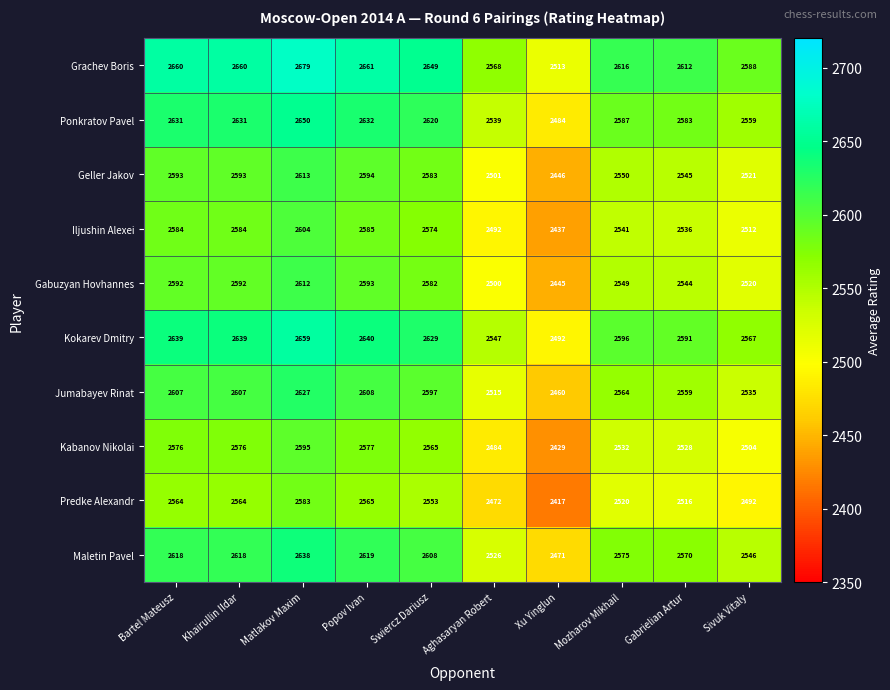

What is the spread (max minus min) of values at Xu Yinglun?

96